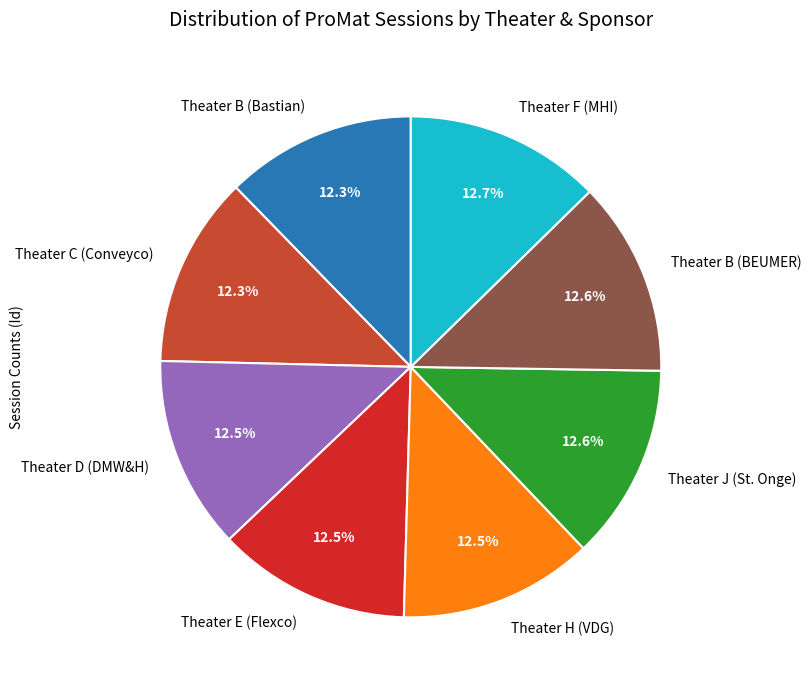

What is the ratio of the value at Theater D (DMW&H) to the value at Theater H (VDG)?

1.0